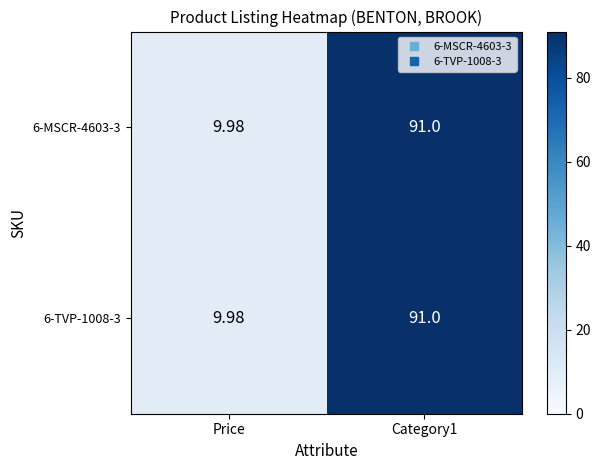

At which category is the sum across all series the highest?

Category1